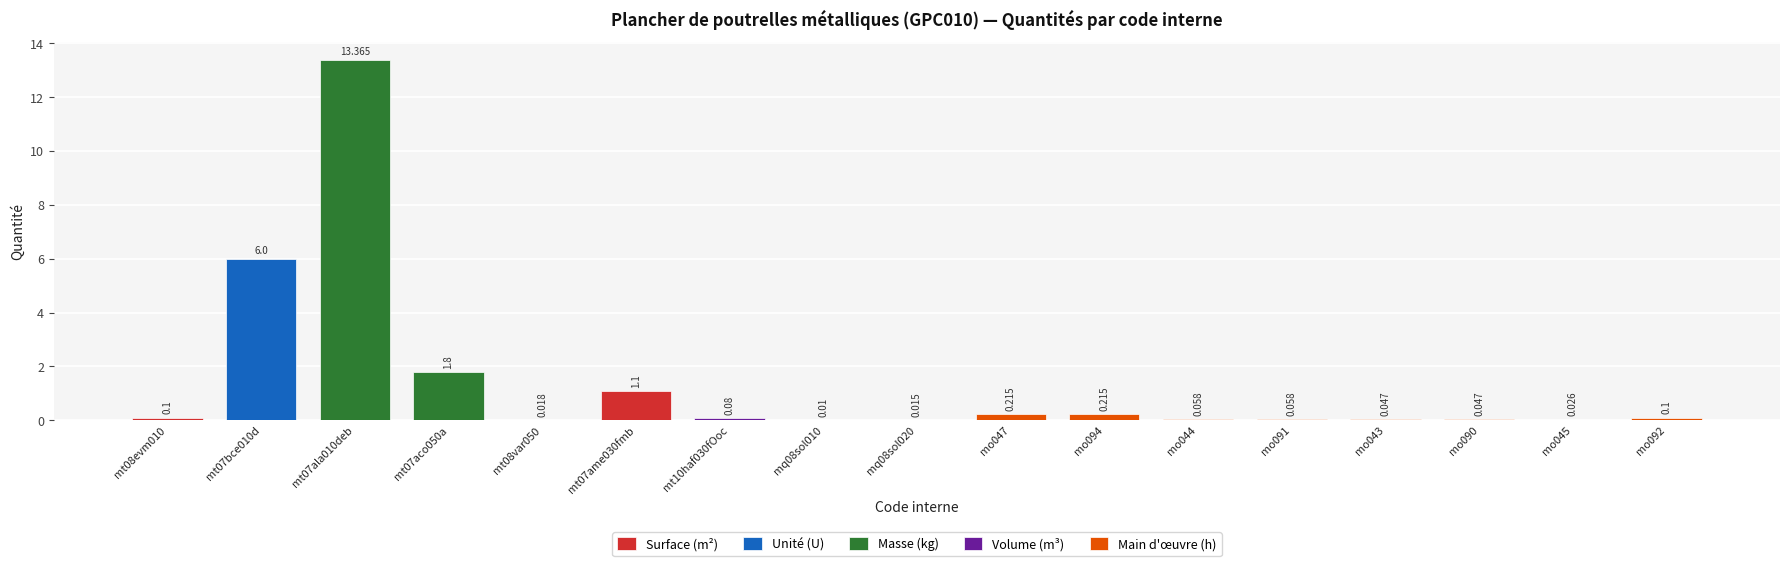

Reading left to right, what are all the values shown in this chart?

0.1	6.0	13.4	1.8	0.0	1.1	0.1	0.0	0.0	0.2	0.2	0.1	0.1	0.0	0.0	0.0	0.1